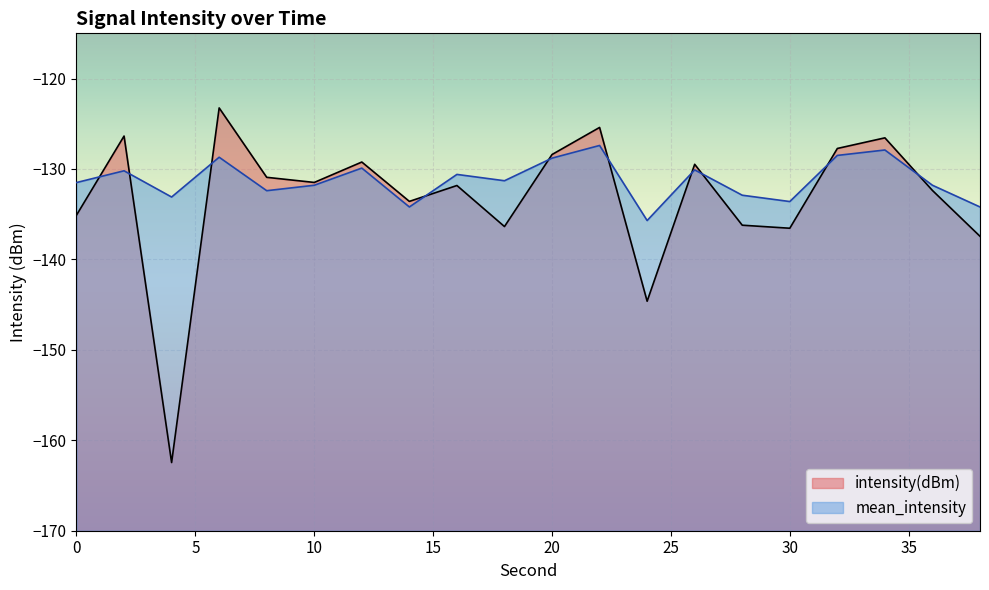

Which series ends up on top after the final intersection of intensity(dBm) and mean_intensity?

mean_intensity